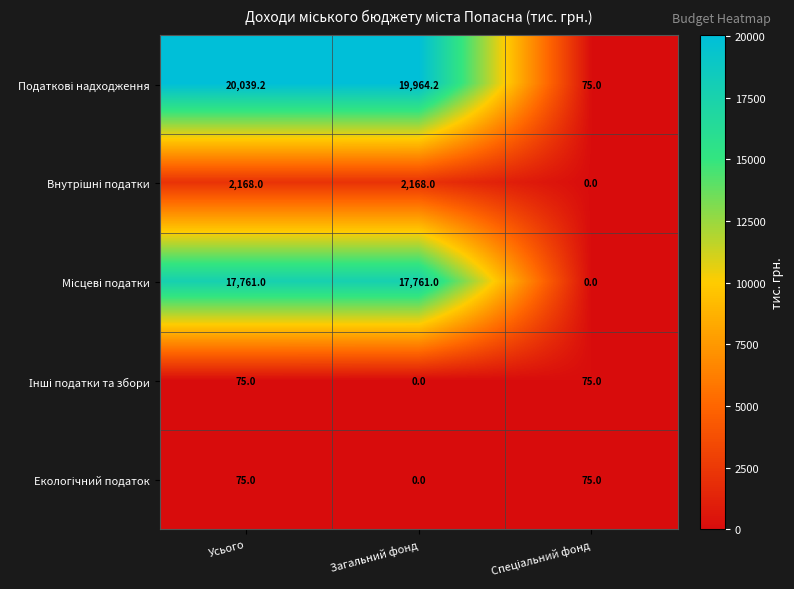

What is the greatest value displayed?

20039.2